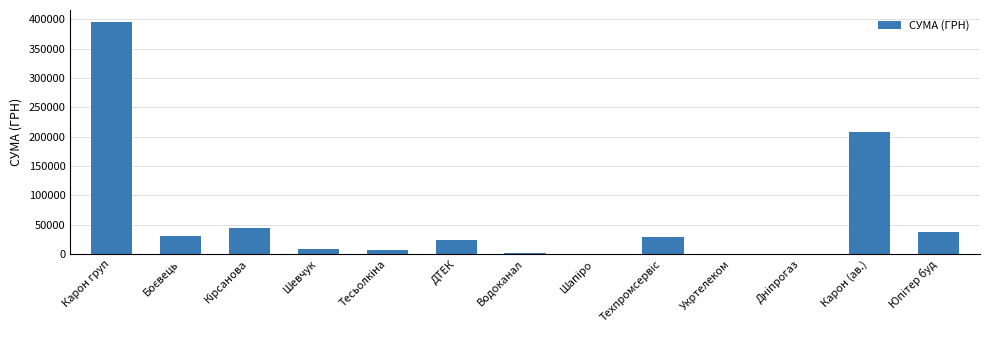

Where is the data nearest to the value 197959?

Карон (ав.)